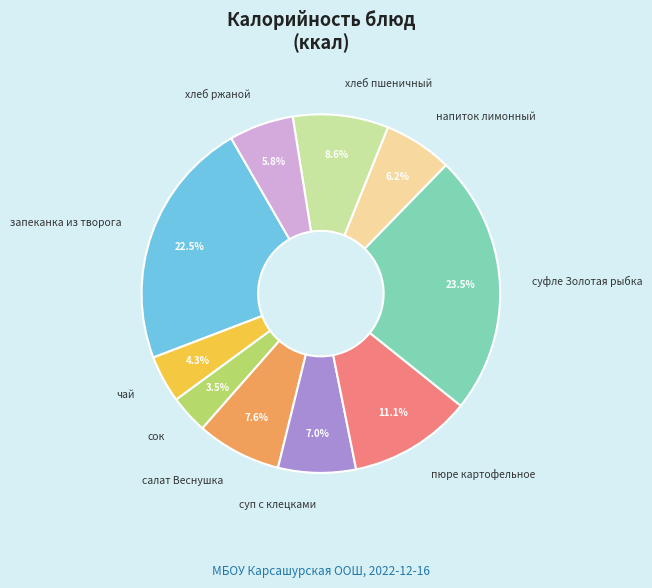

Is there any slice that represents more than half of the pie?

No